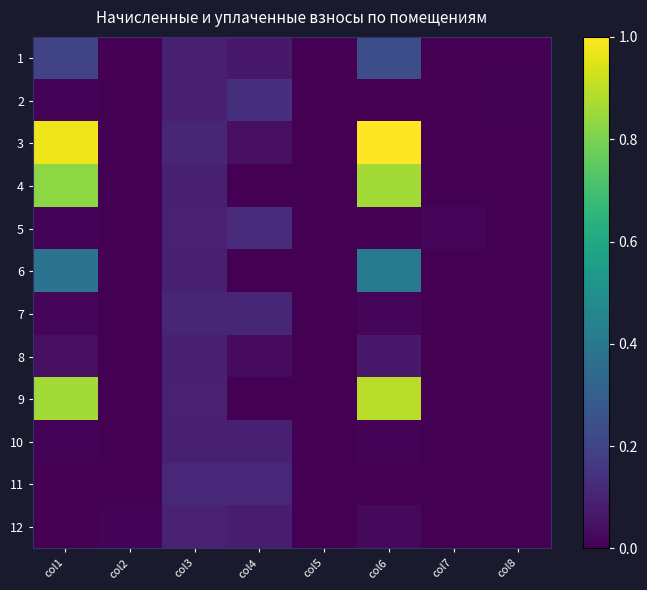

Which has a higher value, col2 or col8?

col2